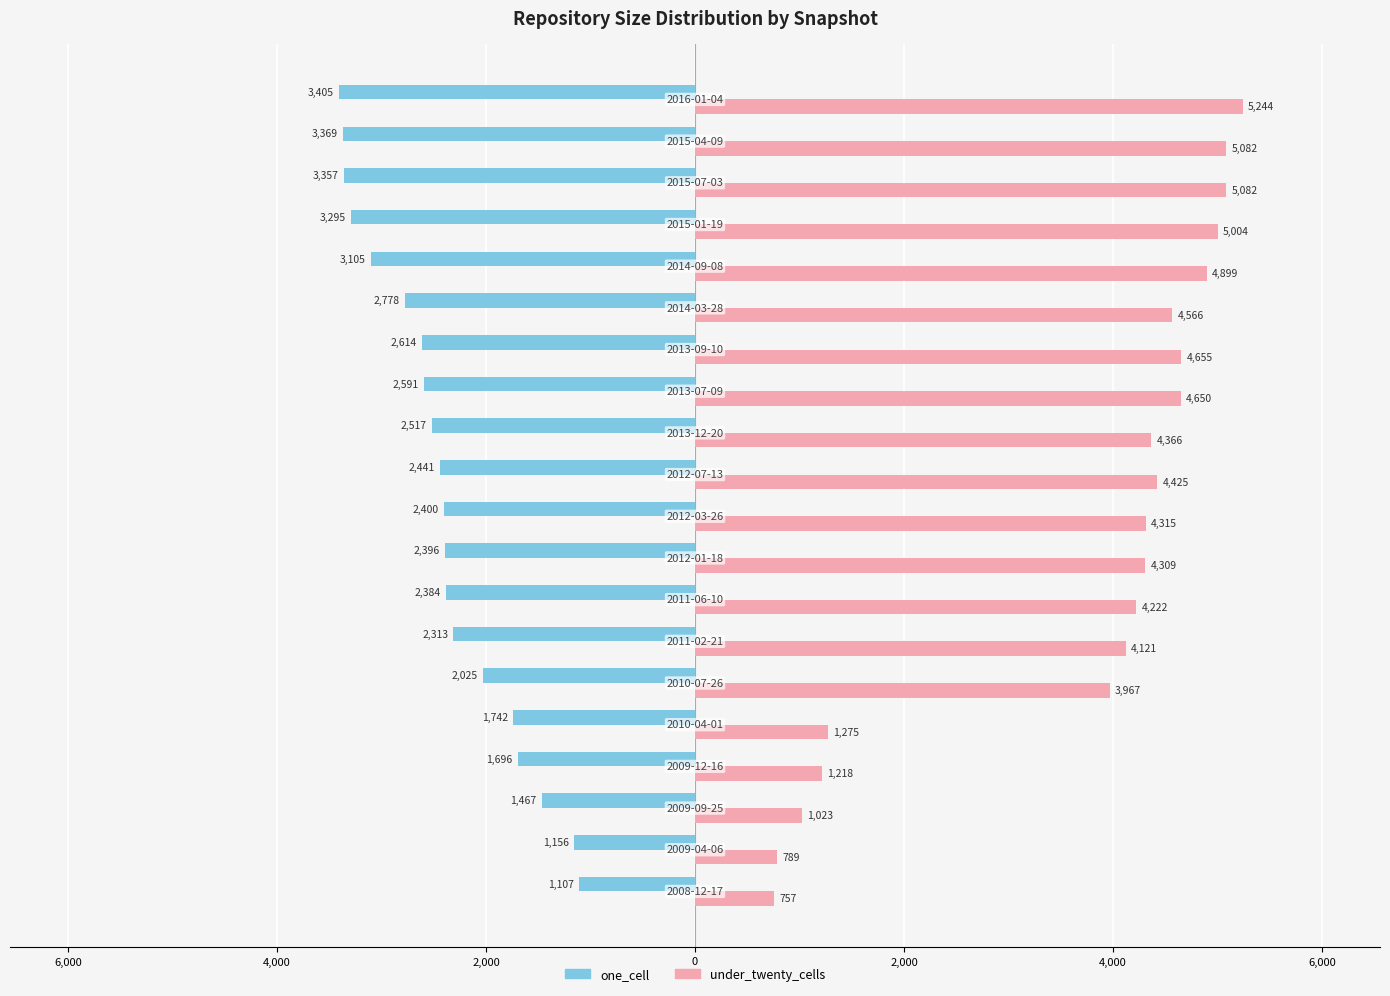

What are all the series names shown in the legend?

one_cell, under_twenty_cells